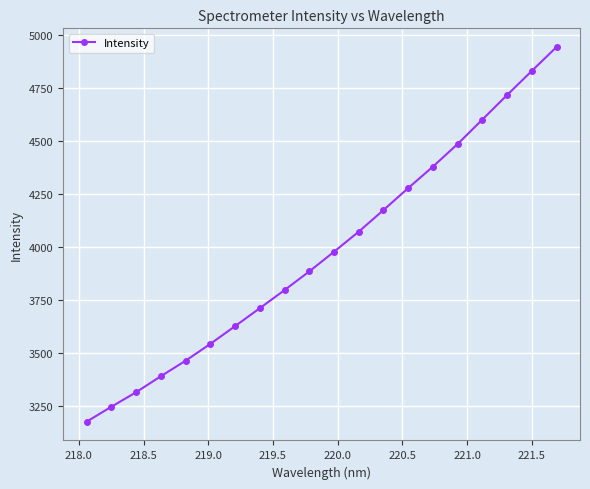

What is the maximum value shown in the chart?

4941.2